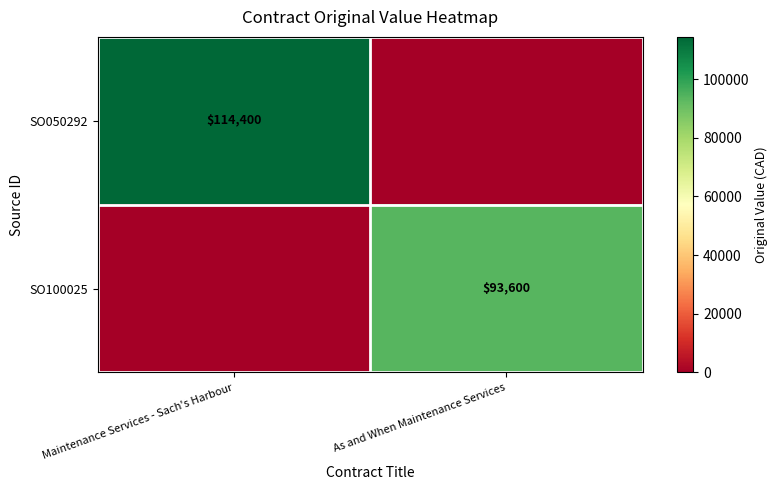

Which label corresponds to the smallest value in the chart?

As and When Maintenance Services